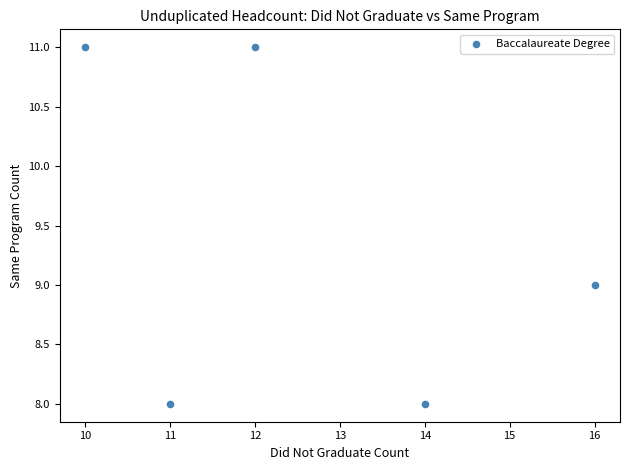

What is the average Y value?

9